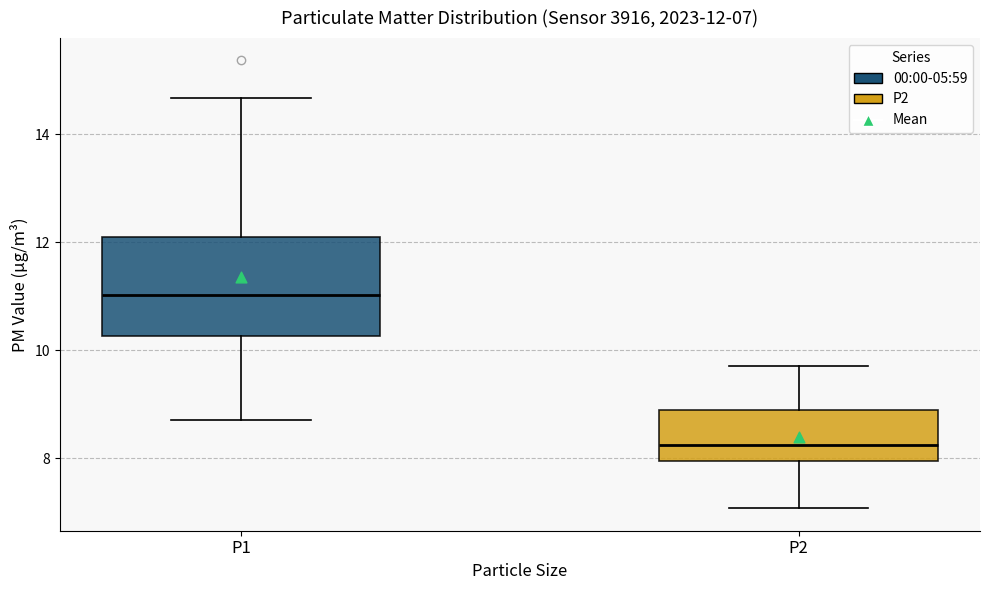

Comparing the boxes themselves (not the whiskers), which one is the tallest?

P1